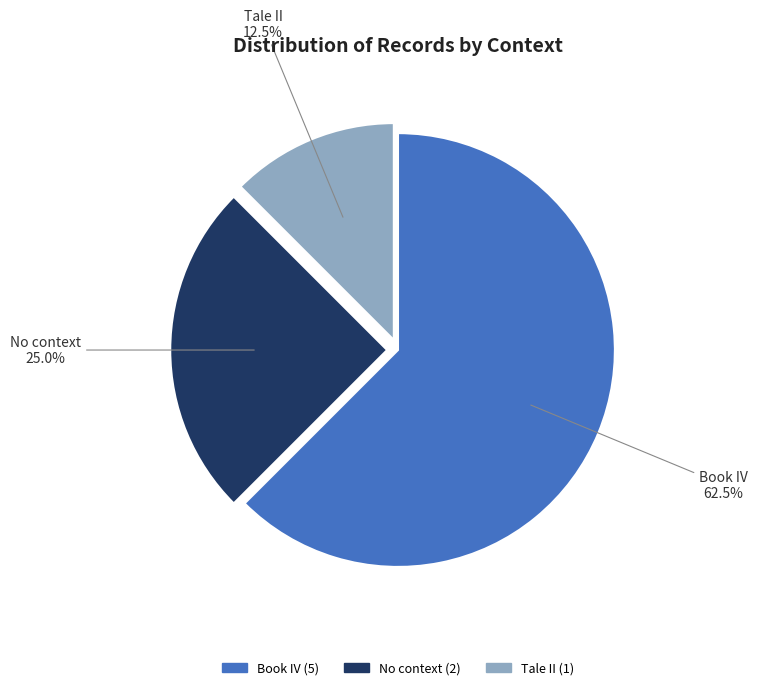

Which has a higher value, No context or Book IV?

Book IV